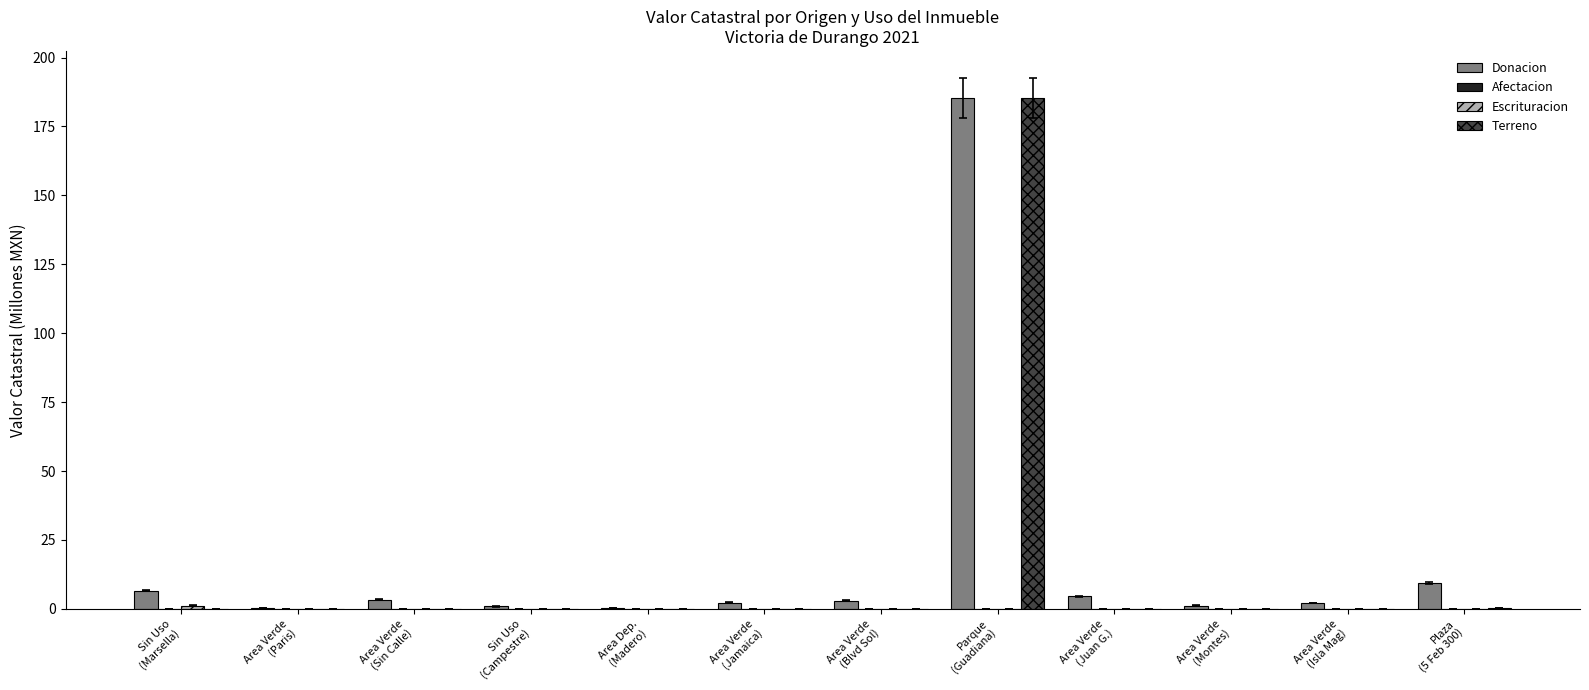

What is the highest value of the Donacion series?

185.3